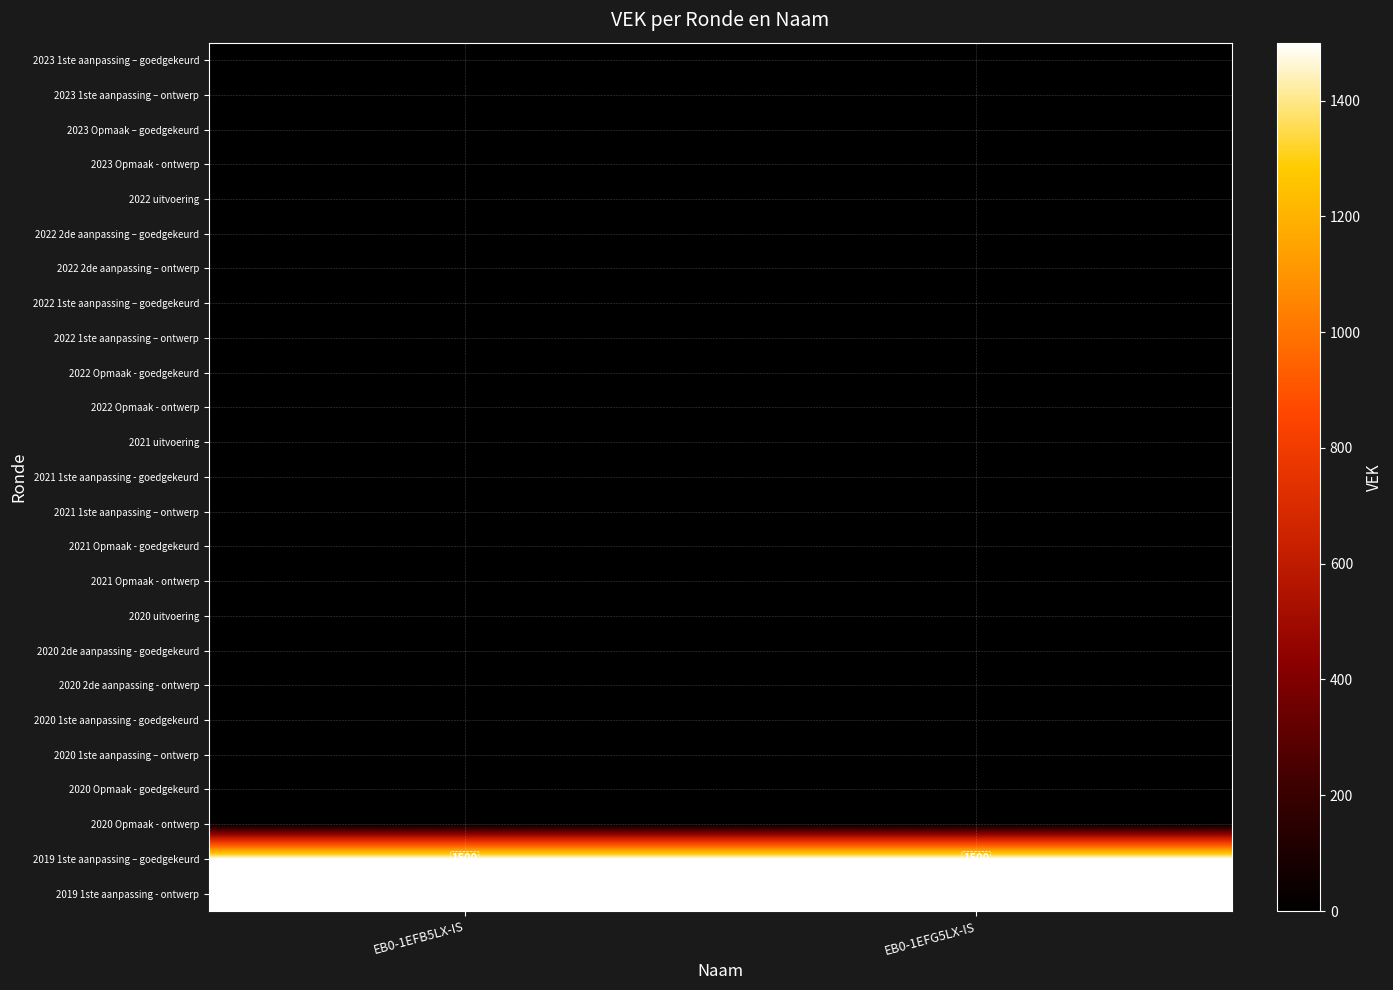

What is the average value of the 2019 1ste aanpassing – goedgekeurd series?

1500